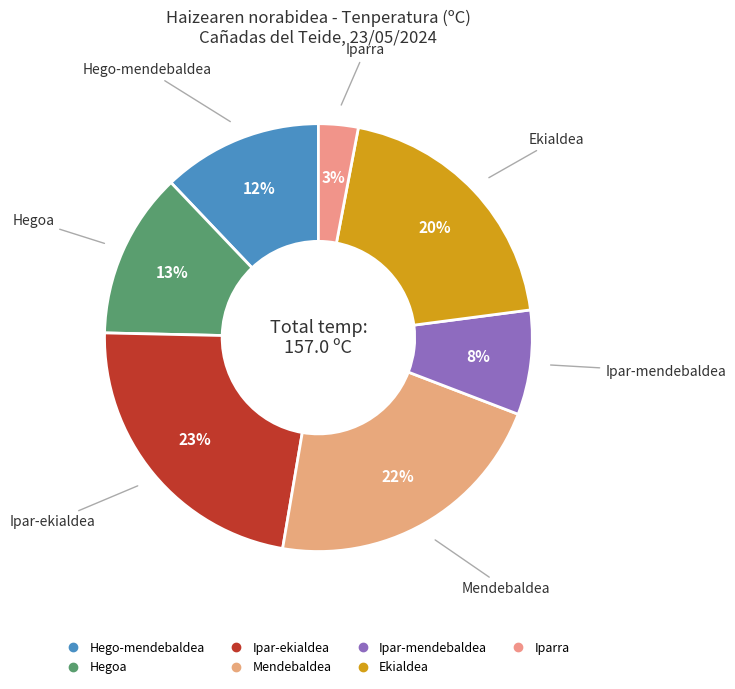

Count the number of slices in the pie.

7